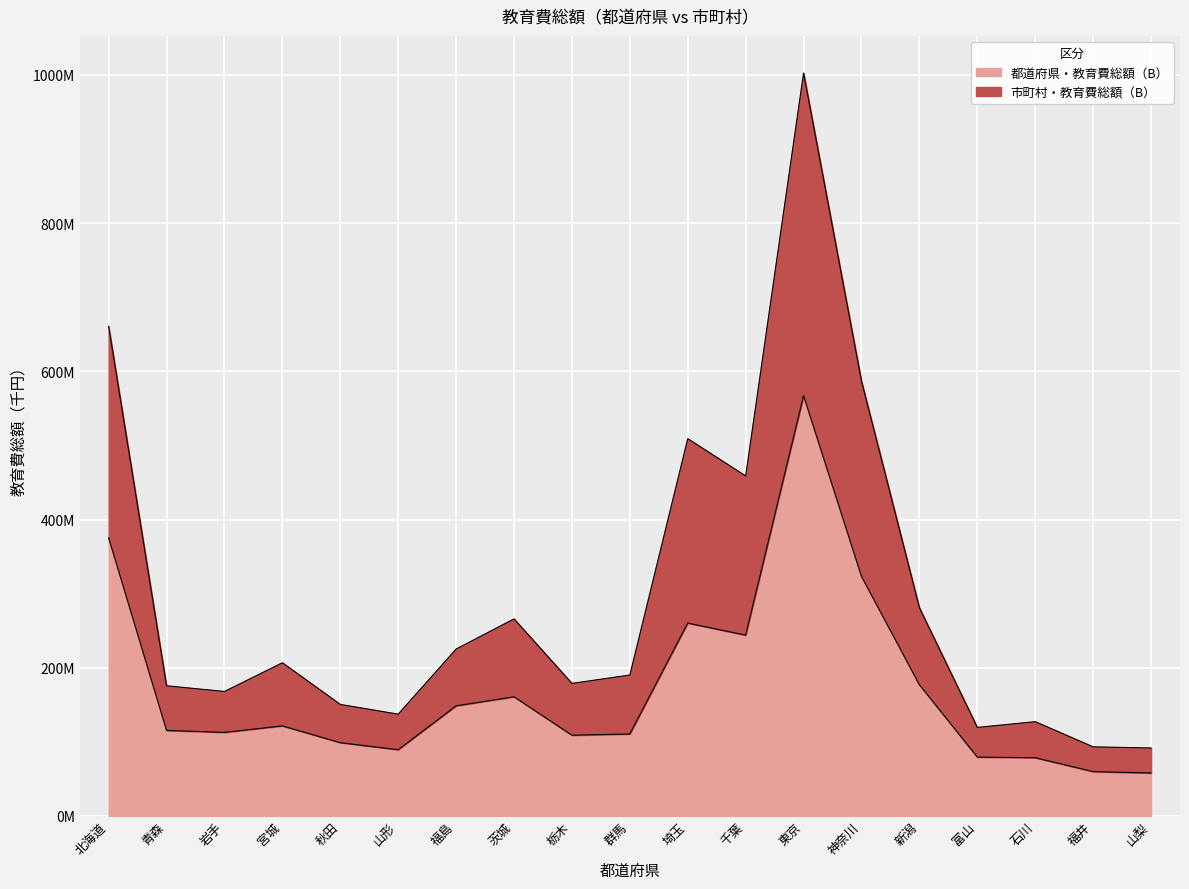

Between 群馬 and 茨城, which is larger?

茨城